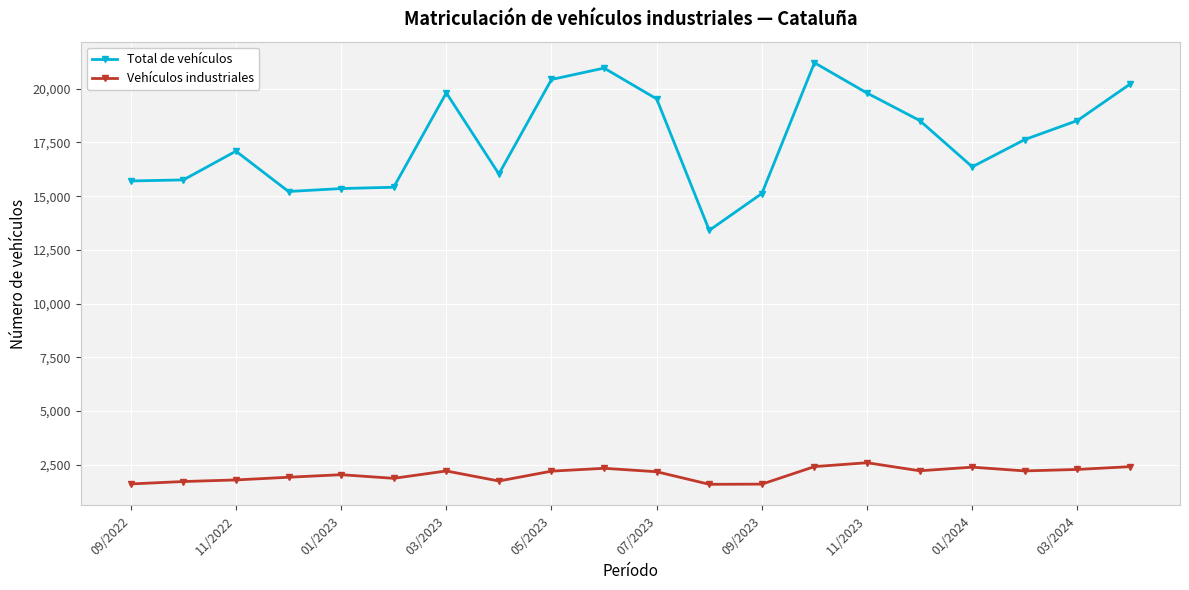

What is the sum of all Total de vehículos values?

352139